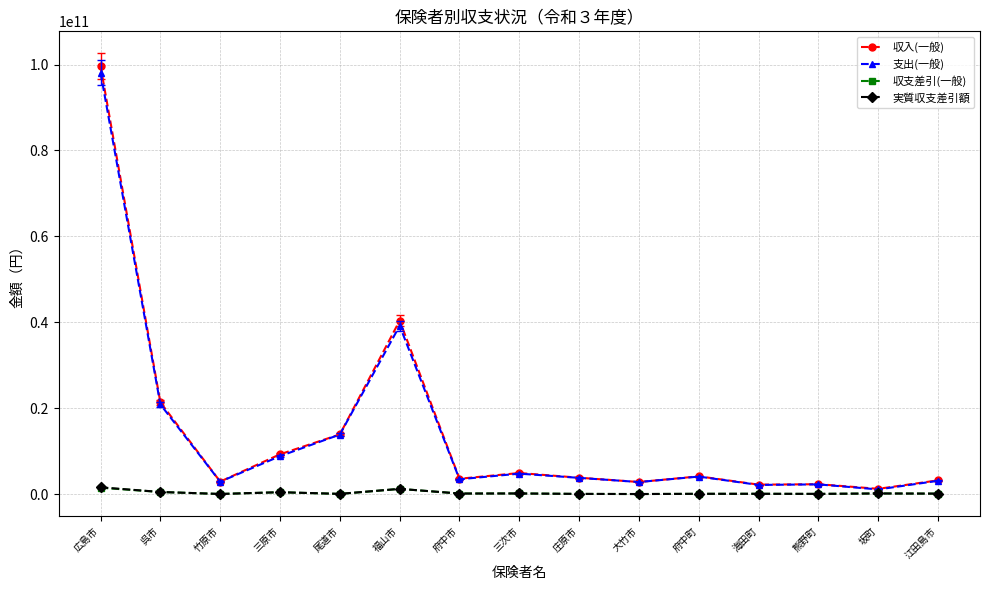

What are all the series names shown in the legend?

収入(一般), 支出(一般), 収支差引(一般), 実質収支差引額